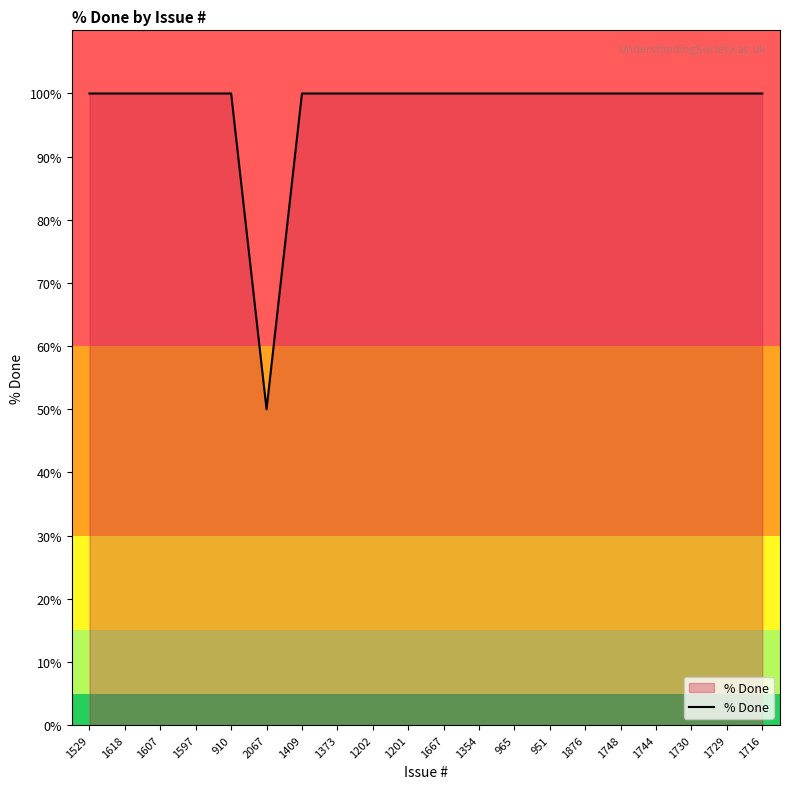

What is the ratio of the value at 2067 to the value at 1607?

0.5